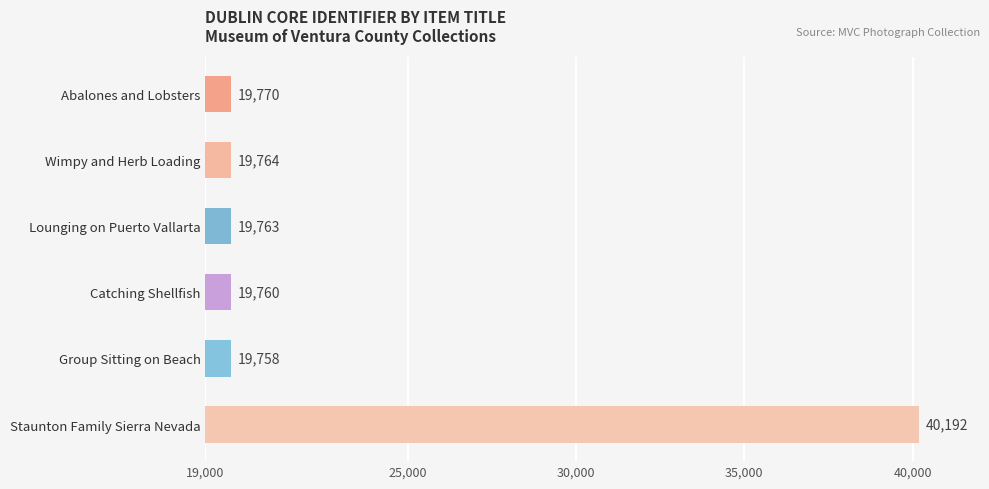

What is the label of the 3rd bar from the right?

Catching Shellfish